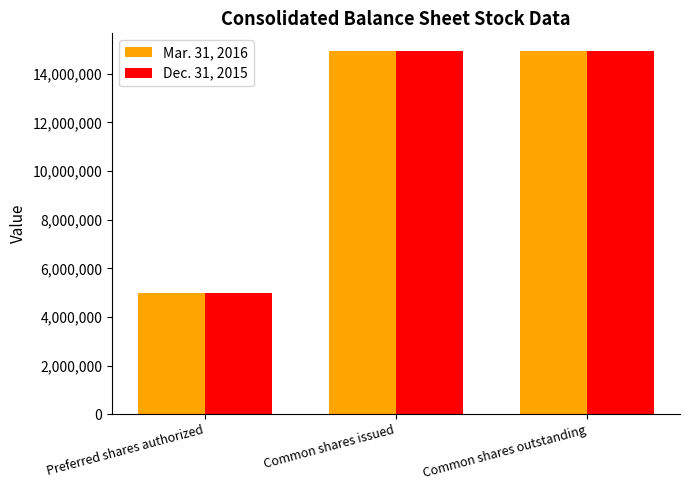

What is the difference between the second highest and minimum values in the Dec. 31, 2015 series?

9915421